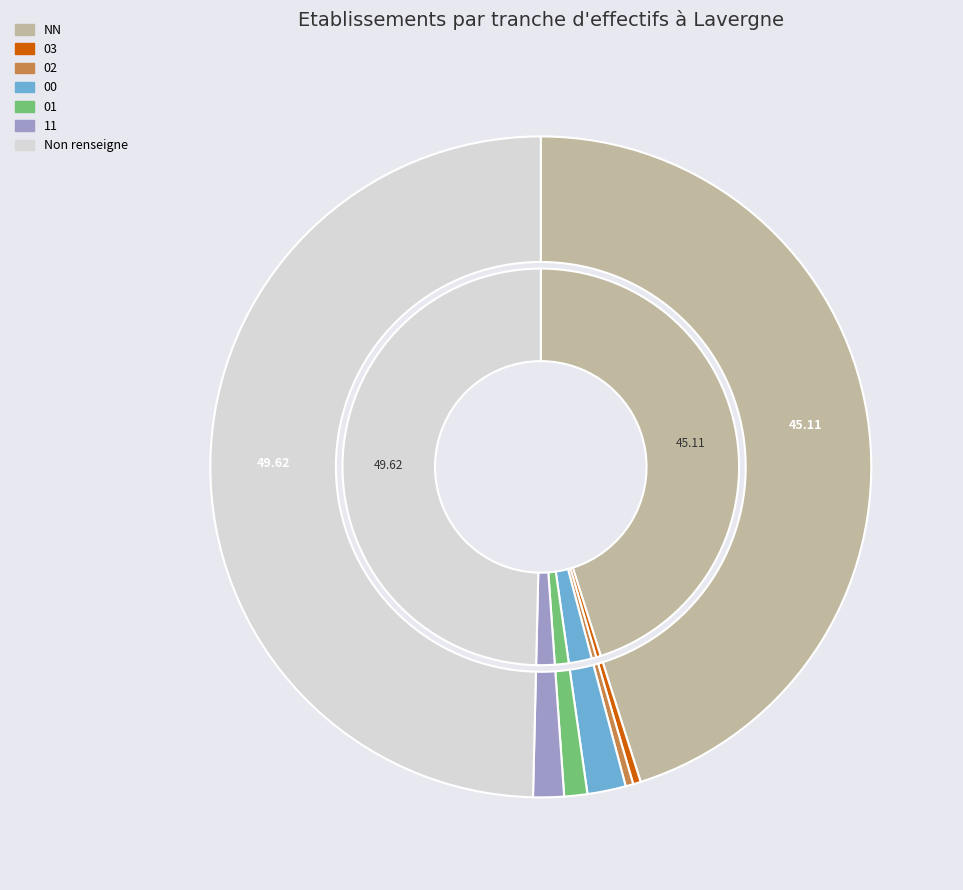

What is the smallest slice in the pie chart?

03